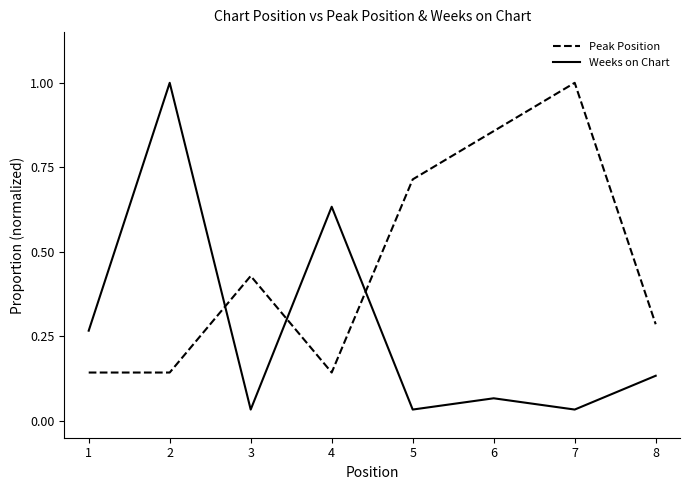

What is the total value across all series at 7?

1.0